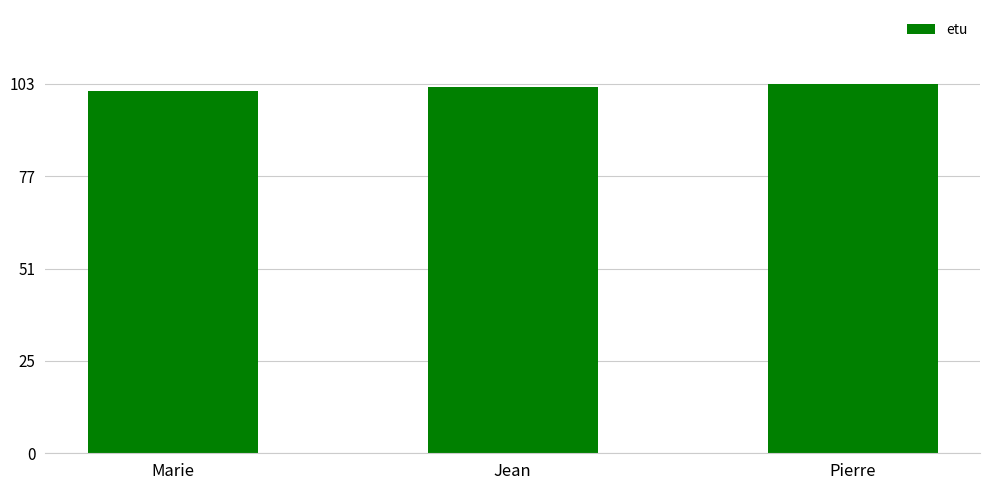

What value does the data have at Marie?

101